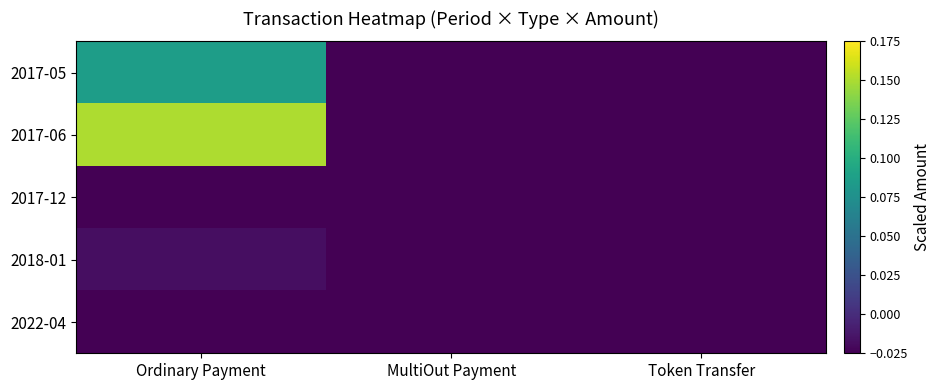

Reading left to right, transcribe all the data shown in this chart.

2017-05: Ordinary Payment=0.1	MultiOut Payment=-0.0	Token Transfer=-0.0
2017-06: Ordinary Payment=0.1	MultiOut Payment=-0.0	Token Transfer=-0.0
2017-12: Ordinary Payment=-0.0	MultiOut Payment=-0.0	Token Transfer=-0.0
2018-01: Ordinary Payment=-0.0	MultiOut Payment=-0.0	Token Transfer=-0.0
2022-04: Ordinary Payment=-0.0	MultiOut Payment=-0.0	Token Transfer=-0.0